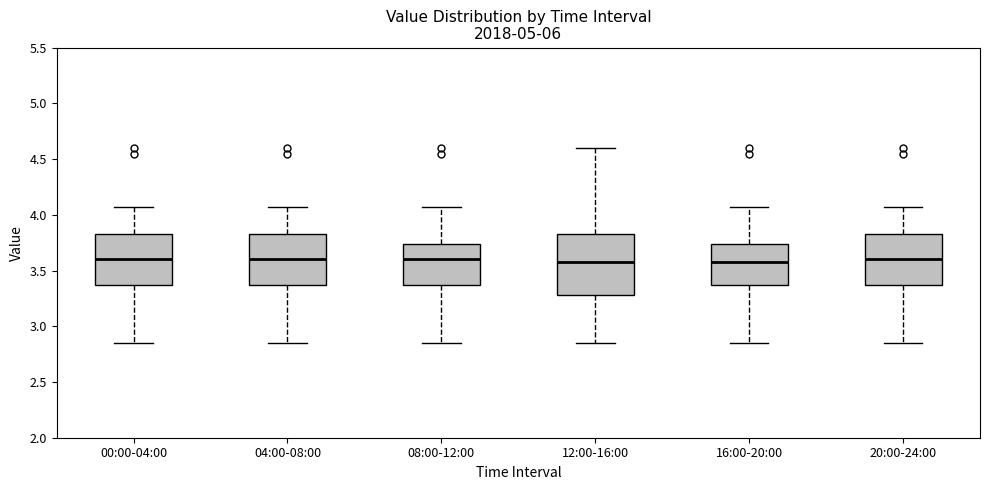

Reading left to right, read every box against the y-axis: the position of its median line, the range the box covers, and the ends of its whiskers. The values are not printed on the chart, so give them approximately, as read against the axis.

00:00-04:00: median 3.60, box 3.40 to 3.85, whiskers 2.85 to 4.05
04:00-08:00: median 3.60, box 3.40 to 3.85, whiskers 2.85 to 4.05
08:00-12:00: median 3.60, box 3.40 to 3.75, whiskers 2.85 to 4.05
12:00-16:00: median 3.60, box 3.30 to 3.85, whiskers 2.85 to 4.60
16:00-20:00: median 3.60, box 3.40 to 3.75, whiskers 2.85 to 4.05
20:00-24:00: median 3.60, box 3.40 to 3.85, whiskers 2.85 to 4.05